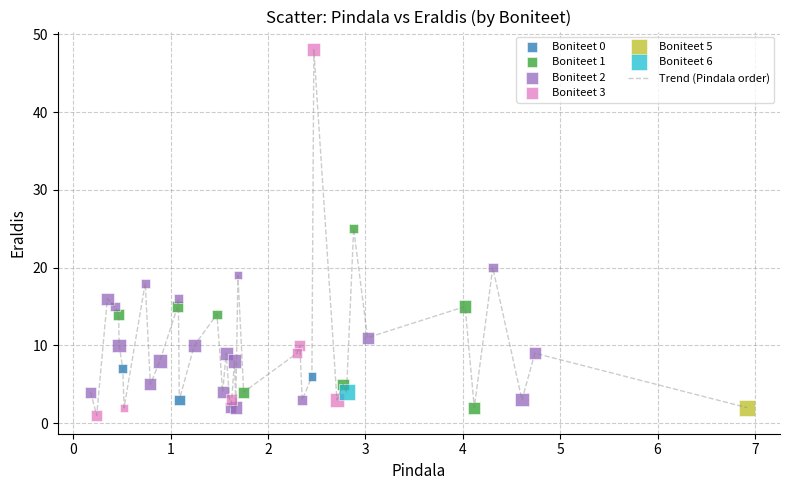

What is the maximum value shown in the chart?

48